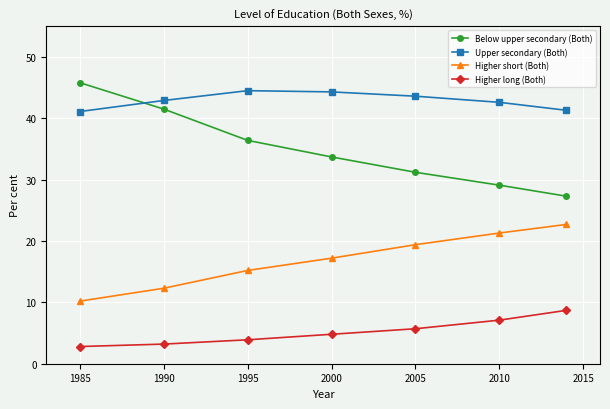

At how many categories does at least one series exceed 14?

7